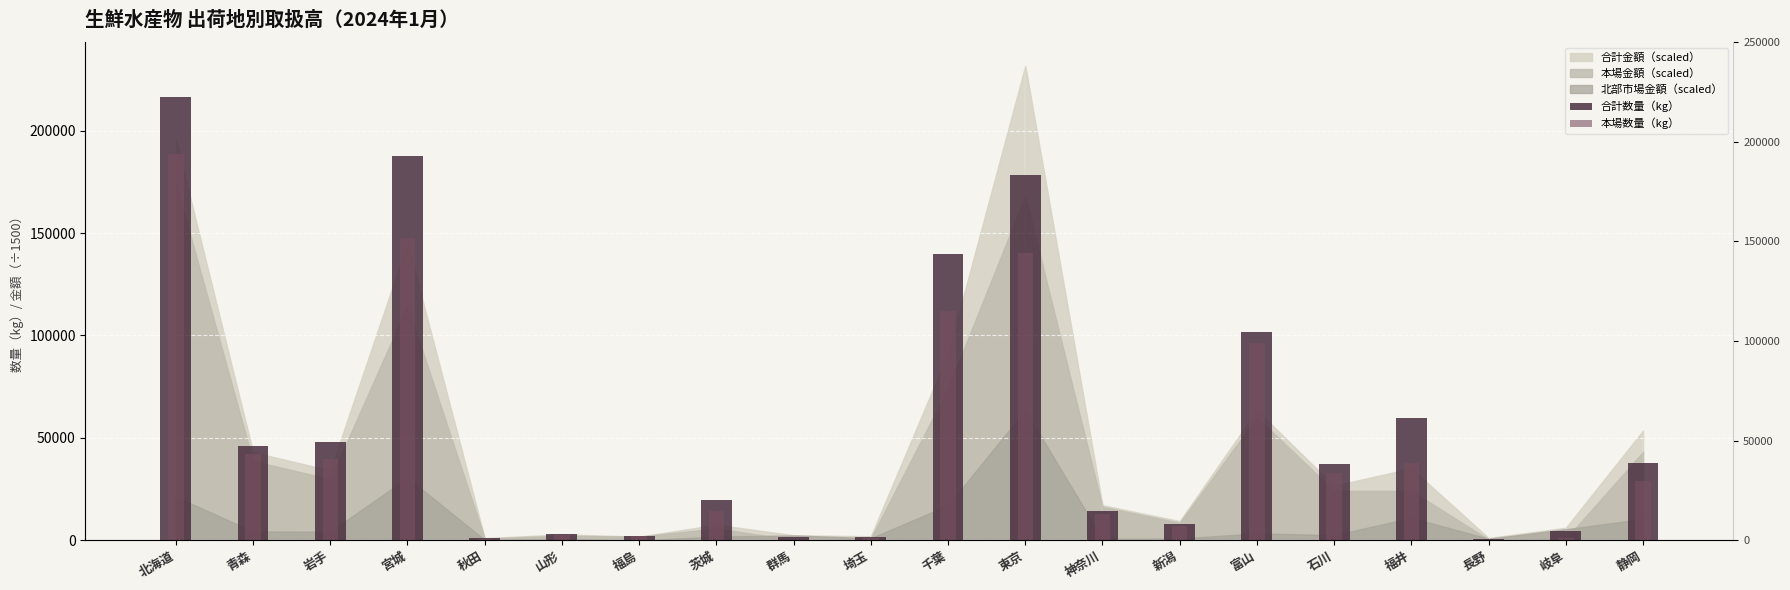

How many values in the 本場数量（kg） series exceed 28922?

9